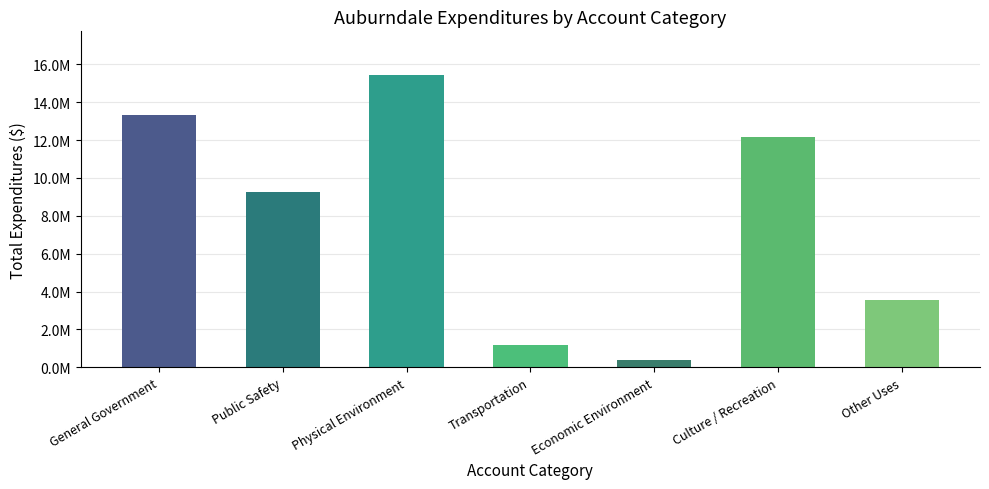

What is the sum of the values at General Government and Economic Environment?

13728932